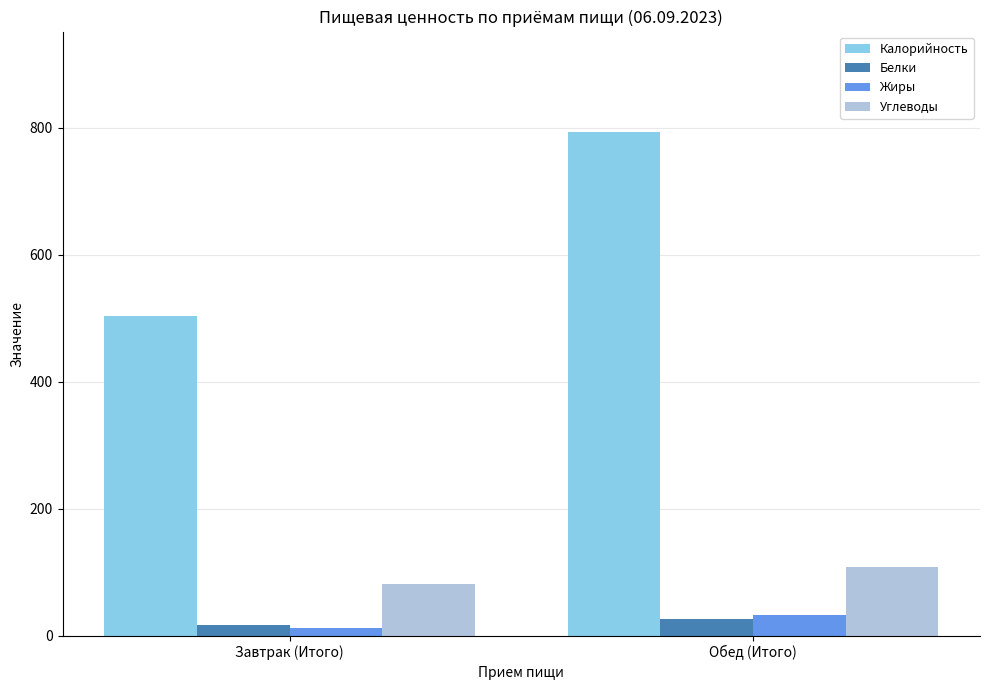

At which label does Калорийность first exceed 792?

Обед (Итого)